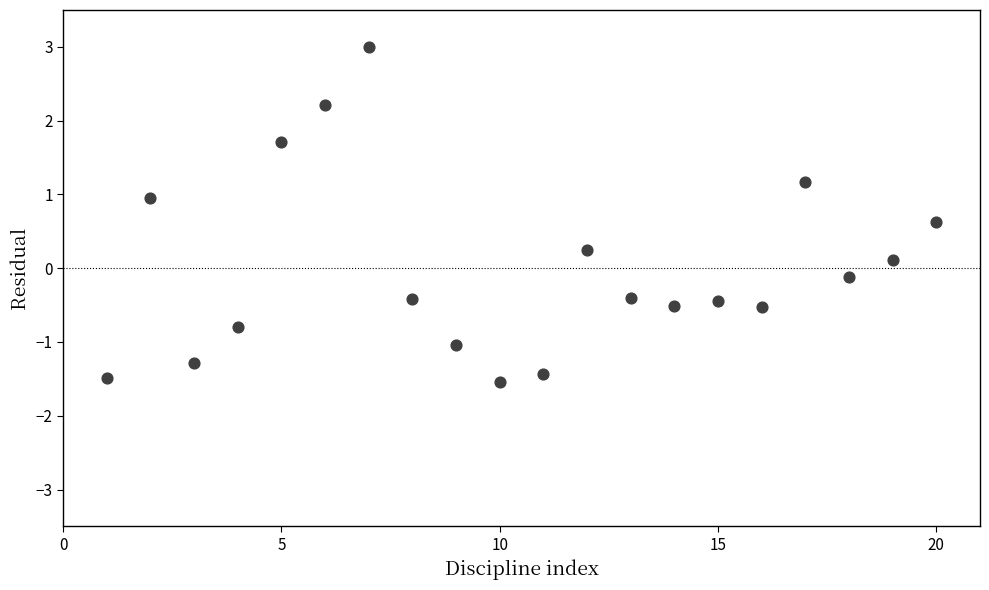

What is the range of X values (max minus min)?

19.0